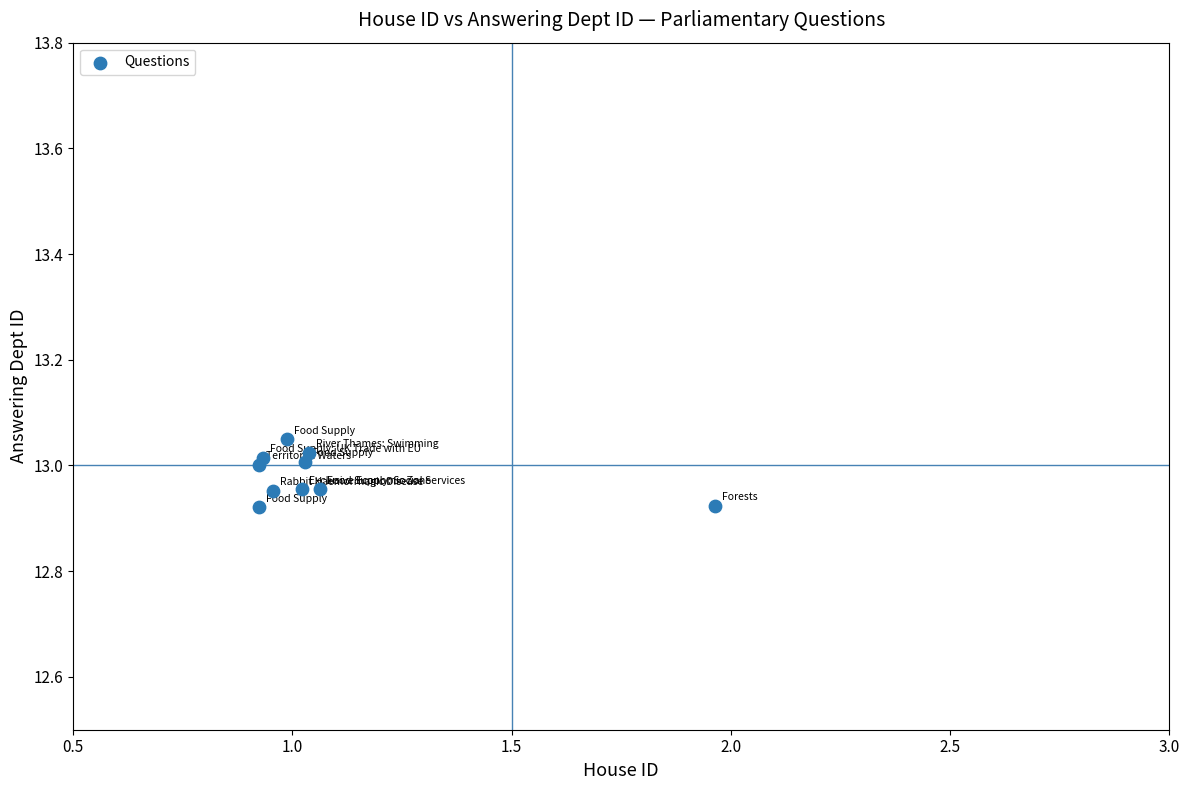

What is the average X value?

1.1